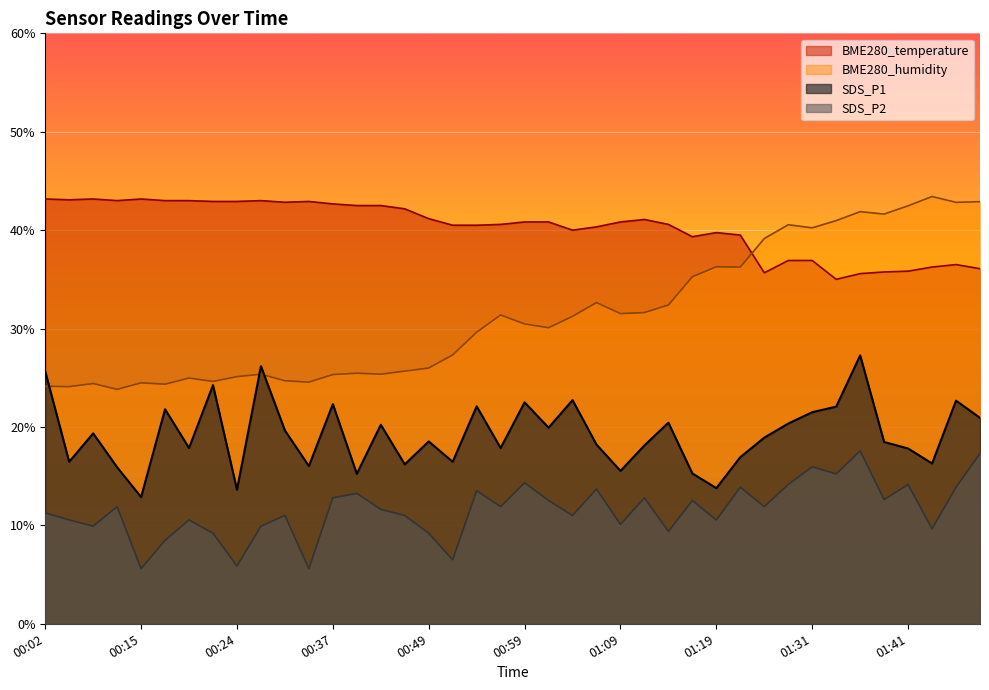

Count the number of categories in the chart.

40